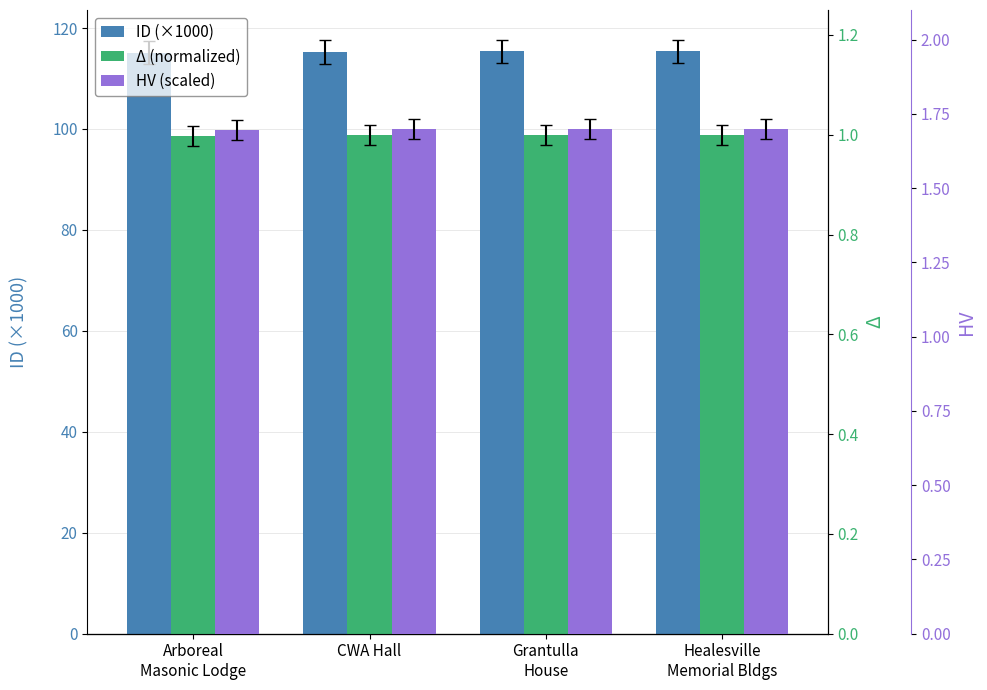

Which series has the largest total across all categories?

ID (×1000)